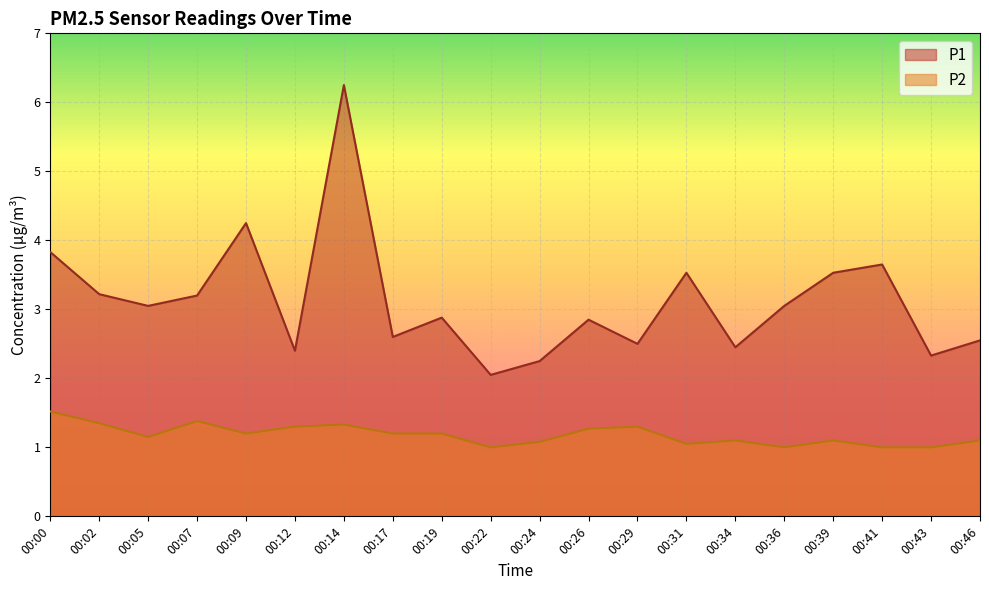

True or false: P2 and P1 intersect in this chart.

False